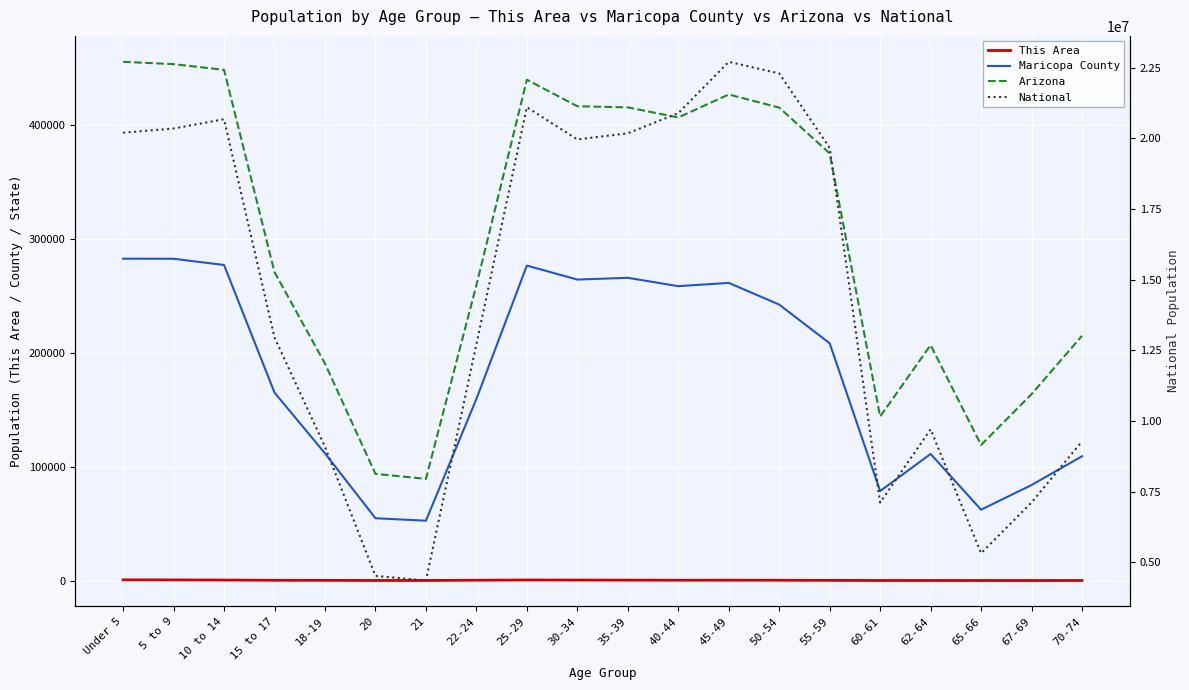

True or false: Arizona and National intersect in this chart.

False